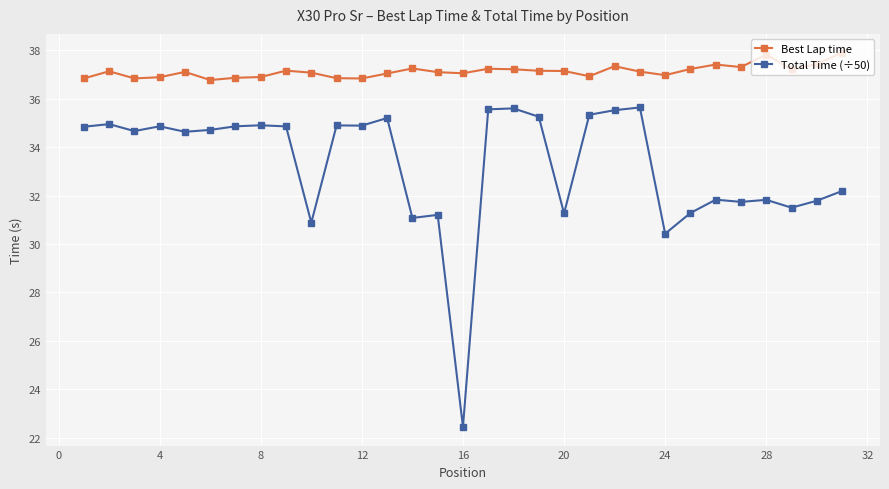

List the series in order of their peak value, highest first.

Best Lap time, Total Time (÷50)